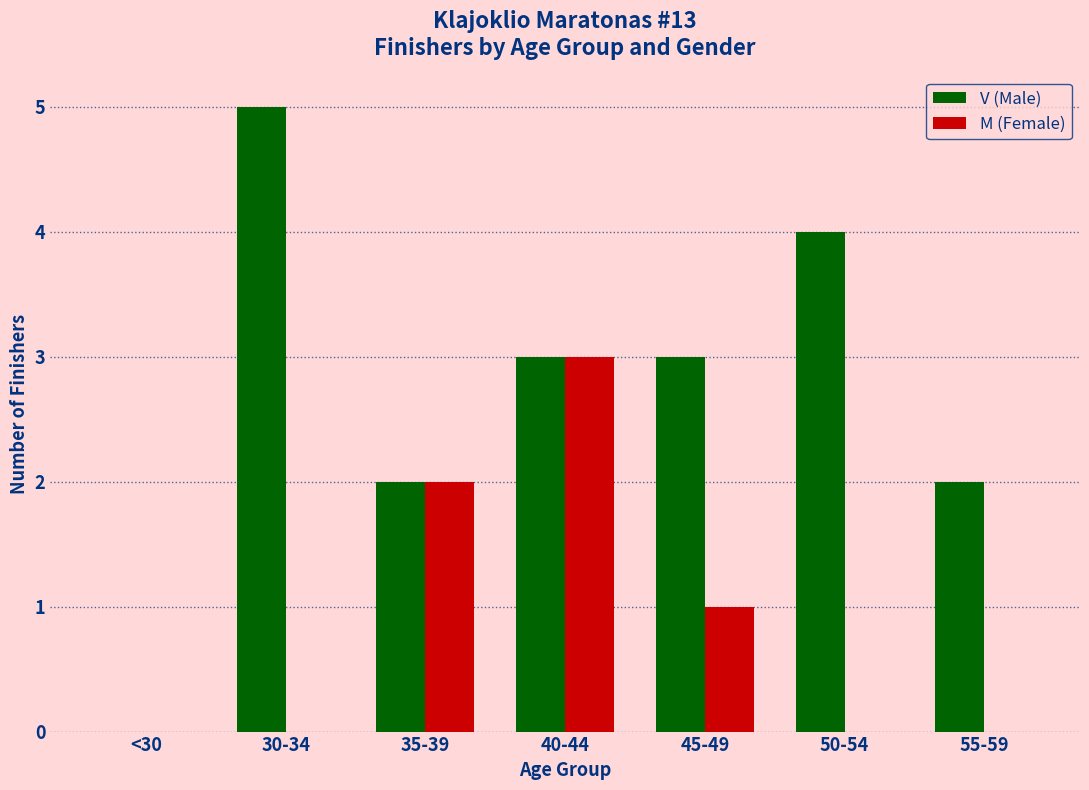

Which series has the largest total across all categories?

V (Male)